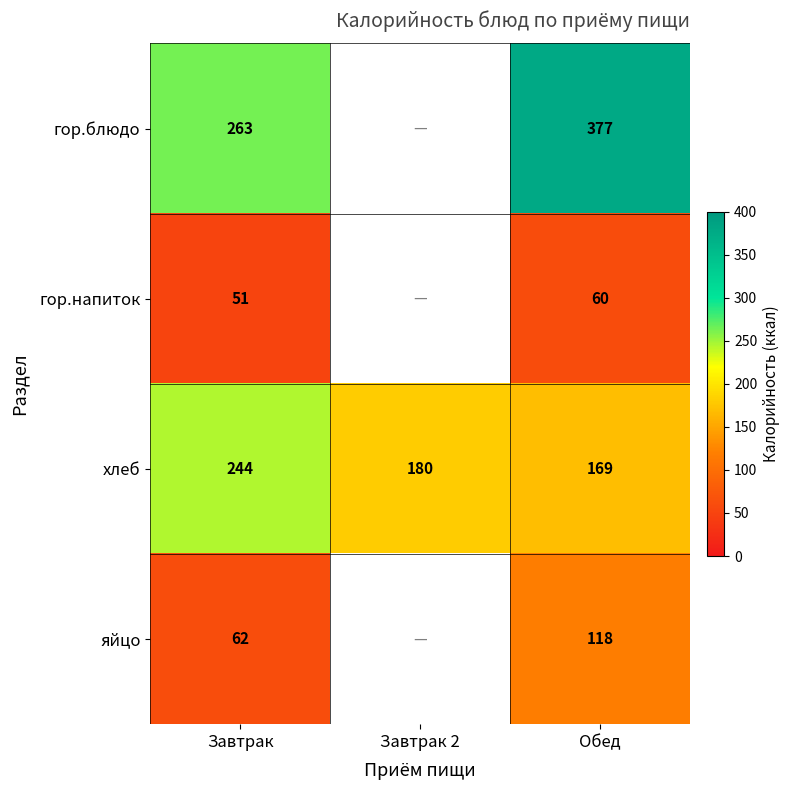

The value of хлеб at Обед is 169. True or false?

True